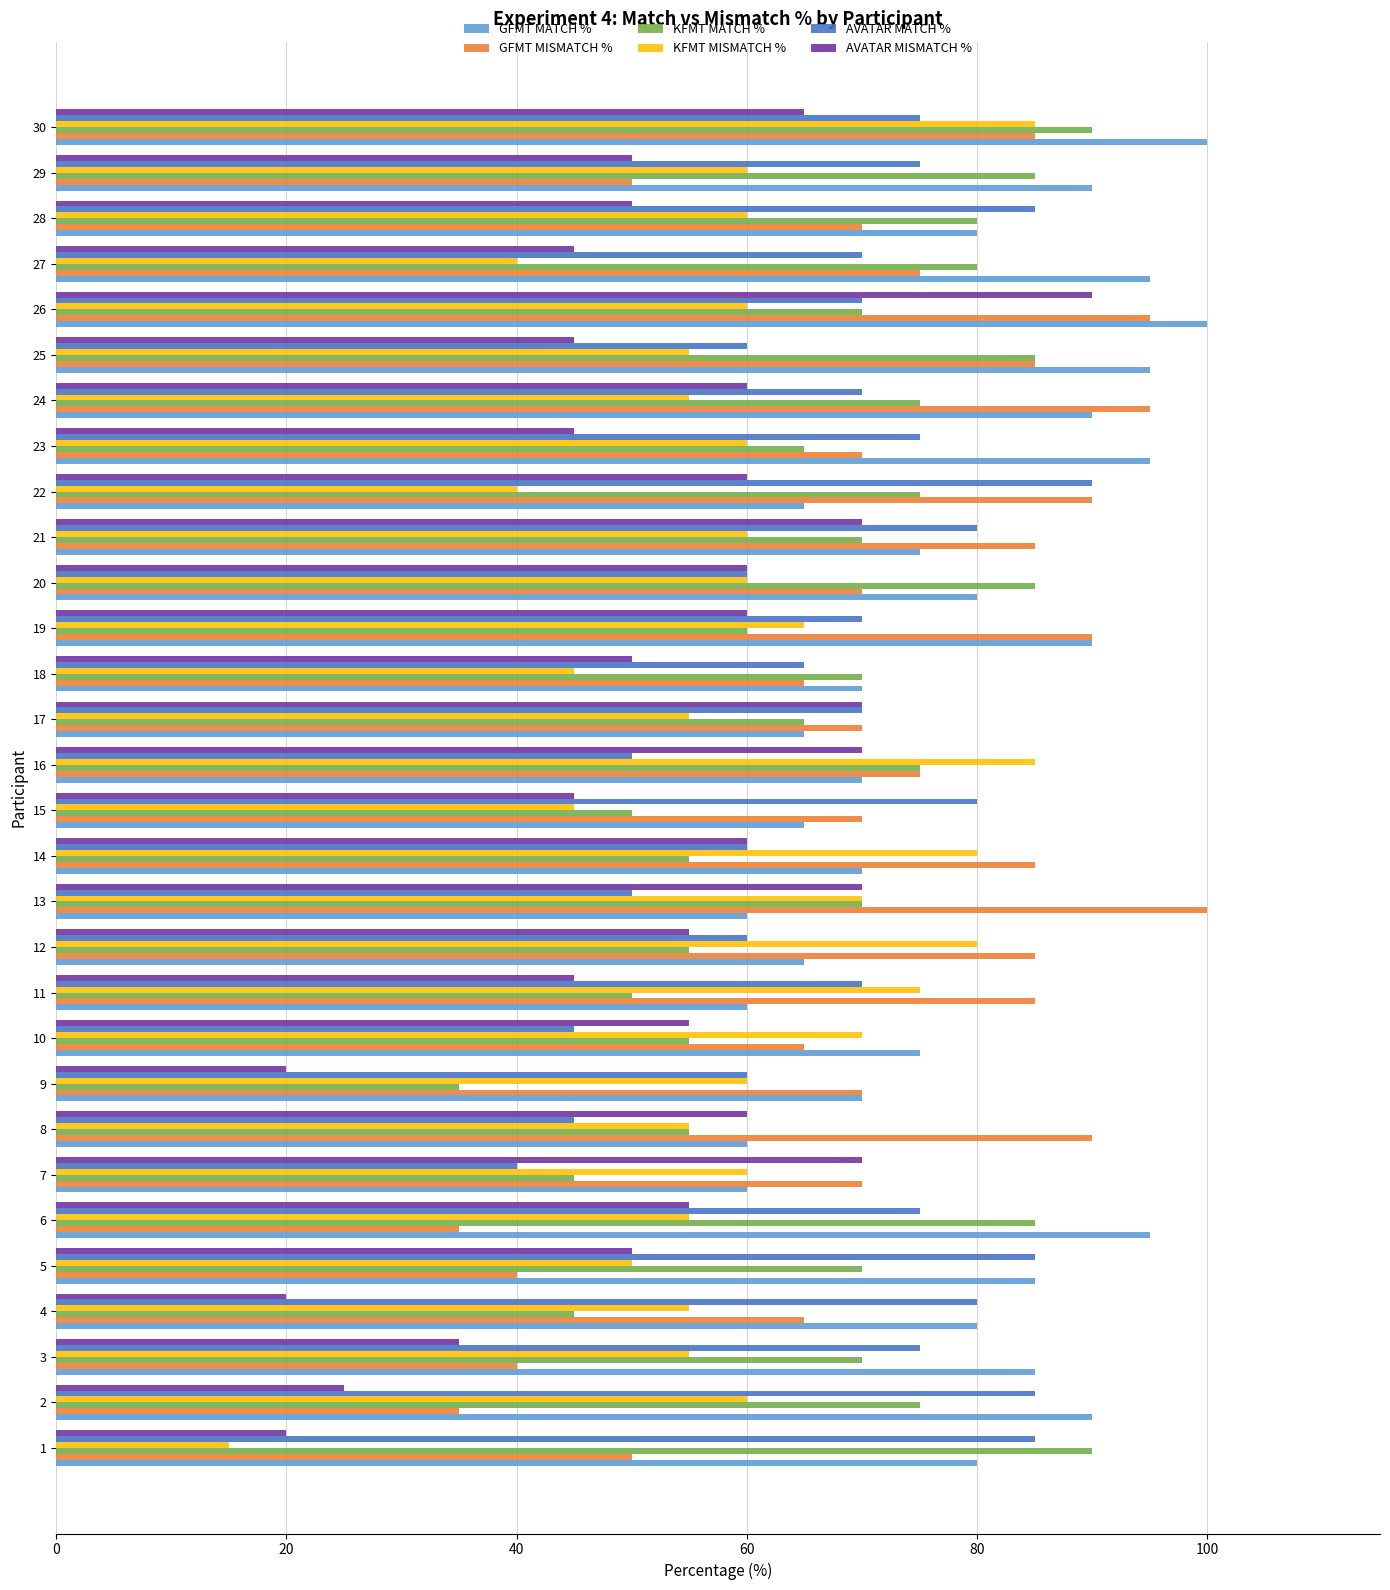

Is it true that KFMT MISMATCH % equals 60 at 29?

True